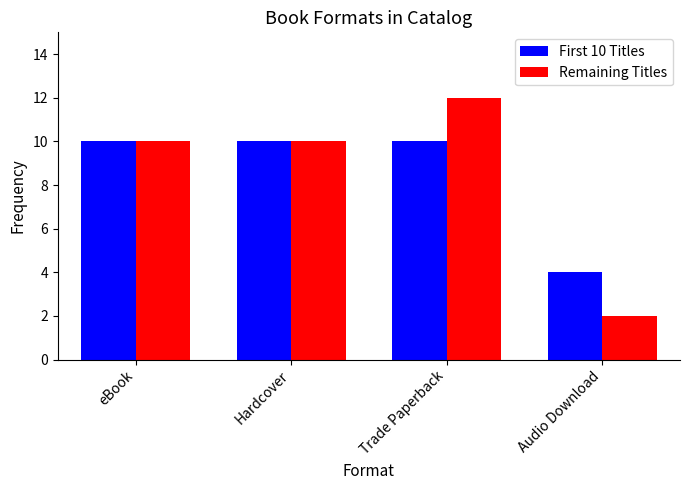

What is the spread (max minus min) of values at Audio Download?

2